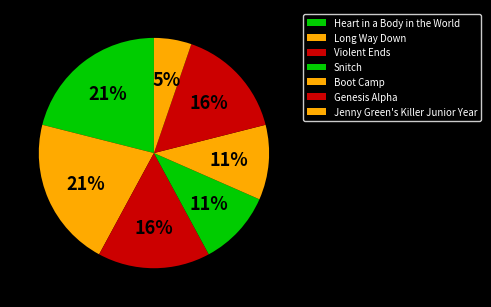

What percentage is the Long Way Down slice, to the nearest percent?

21%